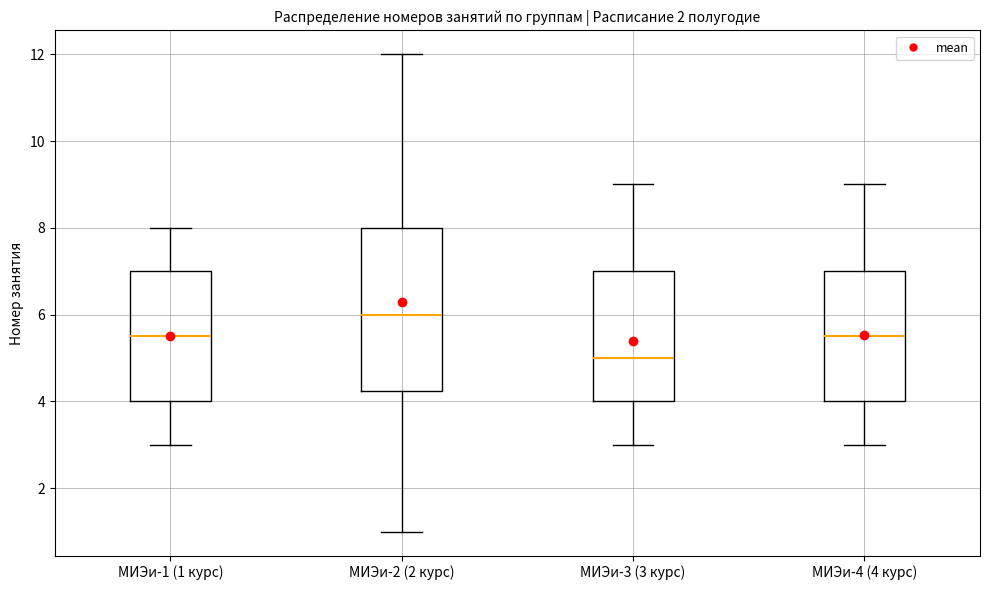

Reading left to right, read every box against the y-axis: the position of its median line, the range the box covers, and the ends of its whiskers. The values are not printed on the chart, so give them approximately, as read against the axis.

МИЭи-1 (1 курс): median 5.6, box 4.0 to 7.0, whiskers 3.0 to 8.0
МИЭи-2 (2 курс): median 6.0, box 4.2 to 8.0, whiskers 1.0 to 12.0
МИЭи-3 (3 курс): median 5.0, box 4.0 to 7.0, whiskers 3.0 to 9.0
МИЭи-4 (4 курс): median 5.6, box 4.0 to 7.0, whiskers 3.0 to 9.0